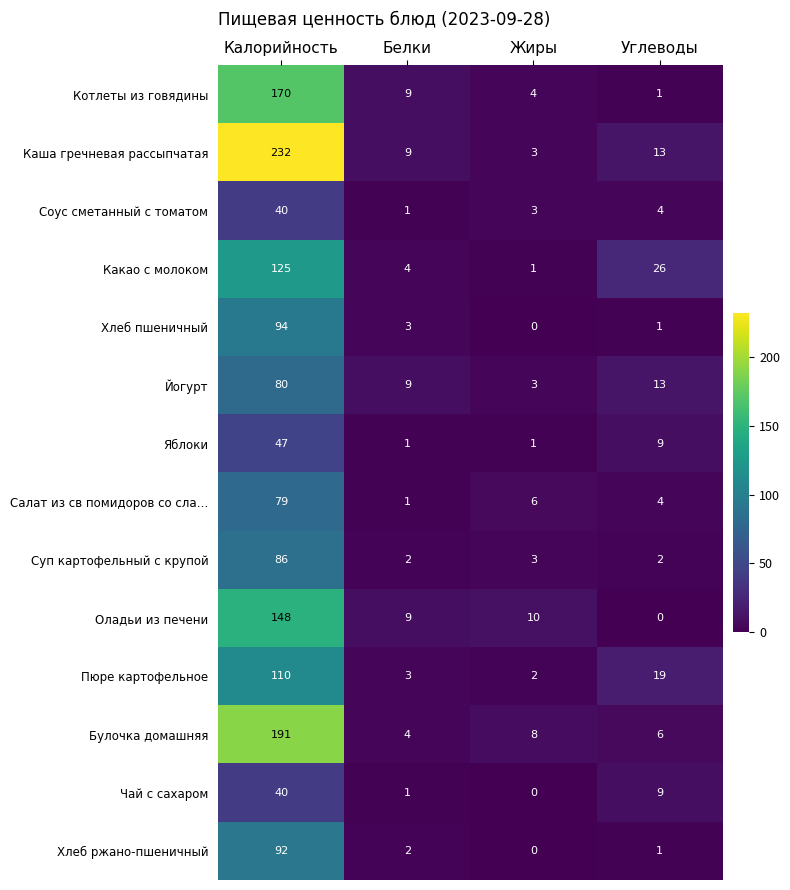

How many categories are shown in the chart?

4